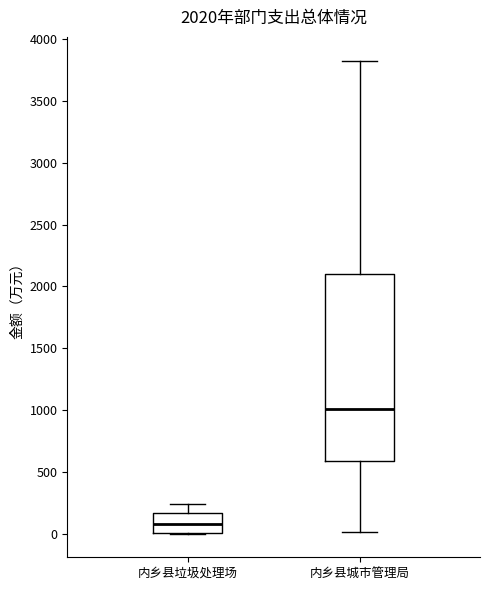

Which box has the highest median line?

内乡县城市管理局